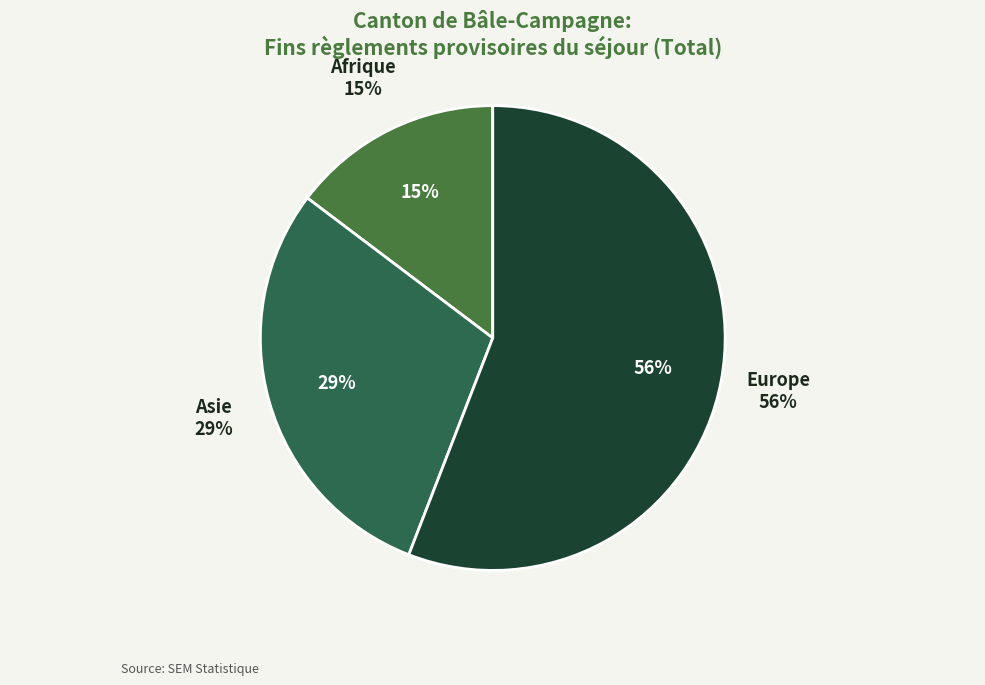

Which slice represents more than half of the pie?

Europe